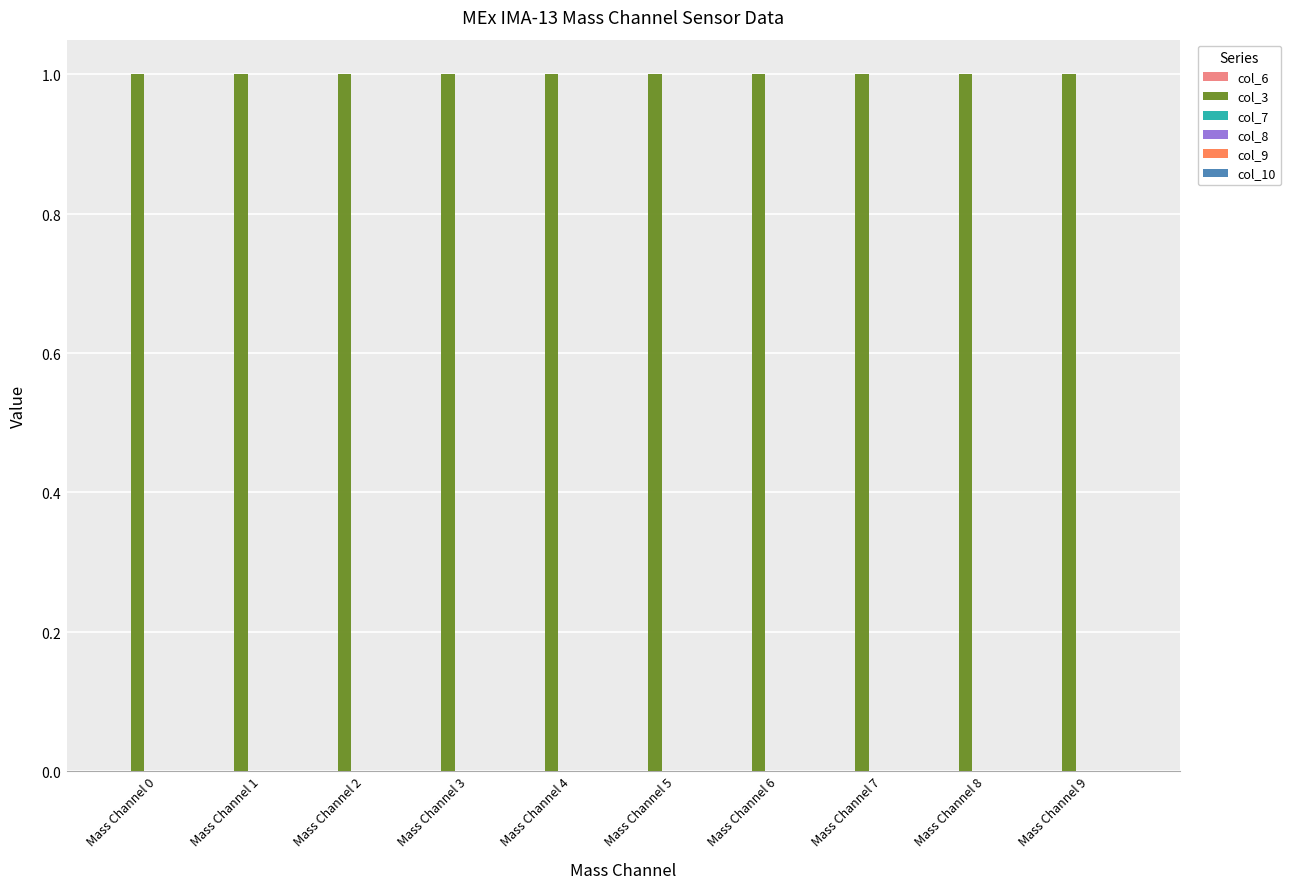

Which series has the widest spread of values?

col_6